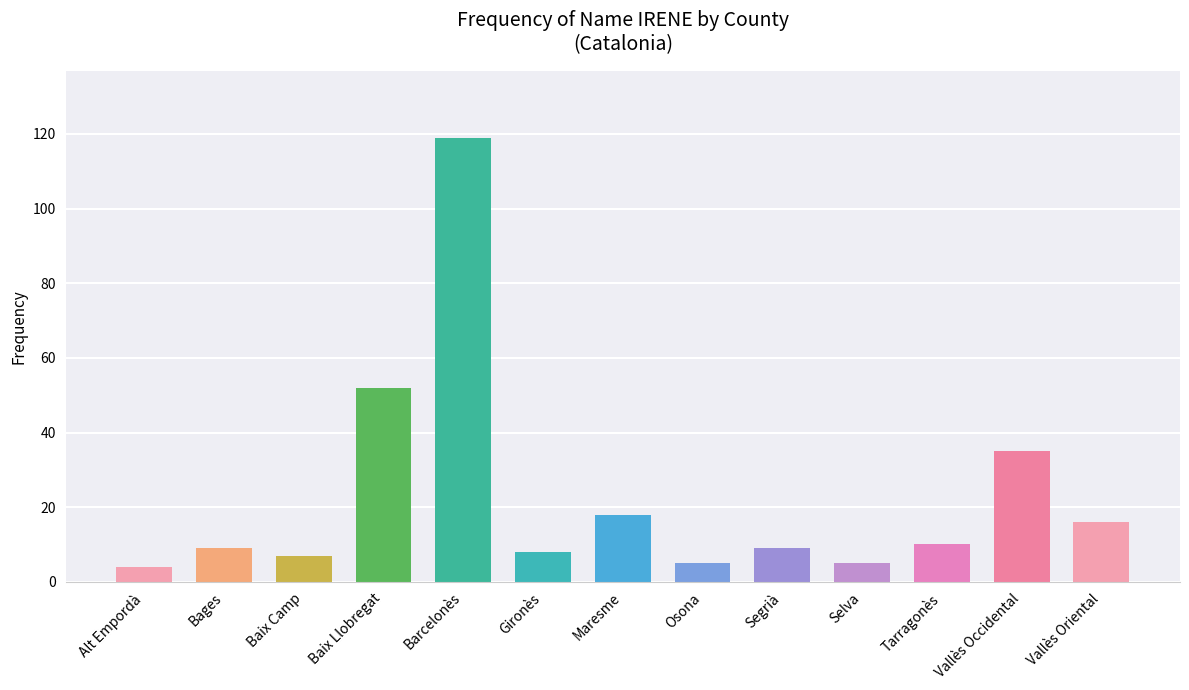

What is the label of the 1st bar from the left?

Alt Empordà